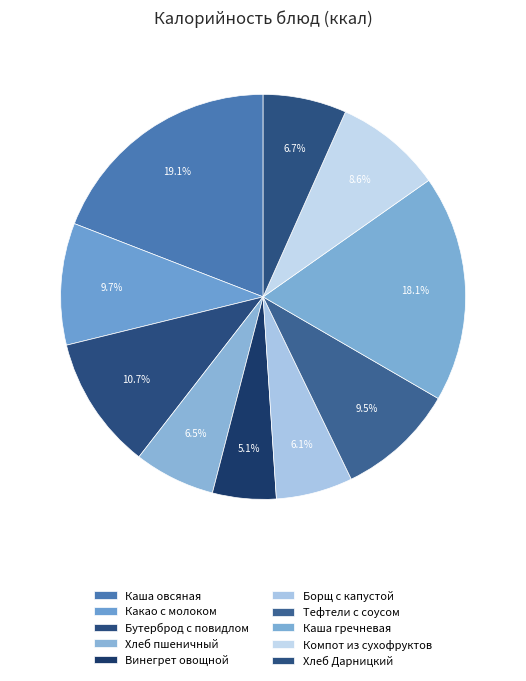

How many segments does this pie chart have?

10